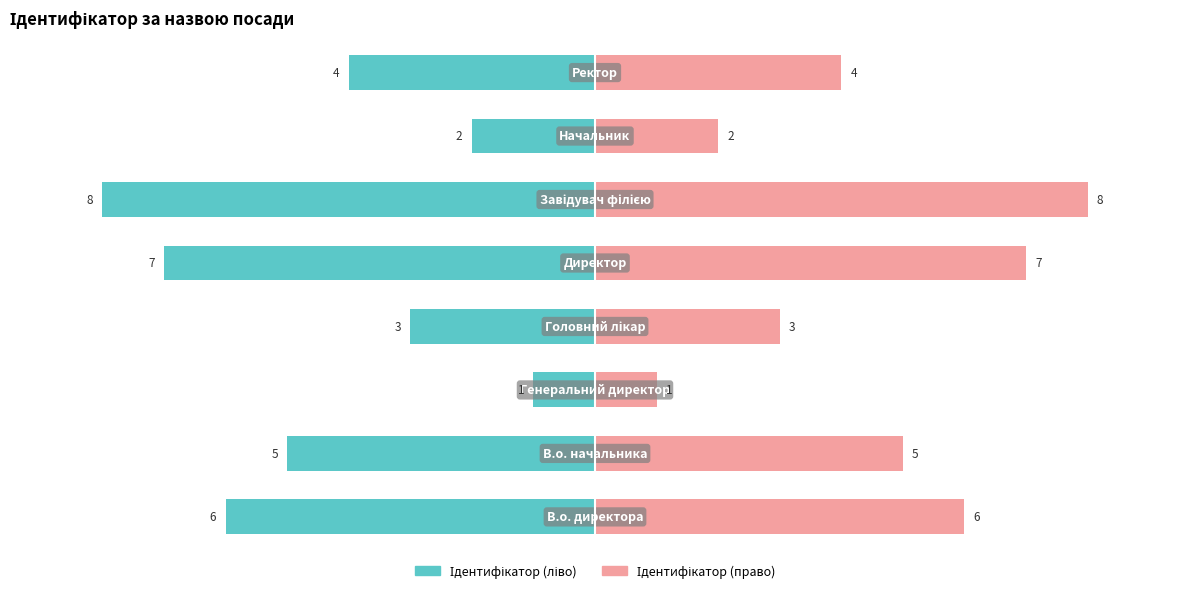

Reading left to right, extract all data points from this chart.

Ідентифікатор (ліво): 0=-6	1=-5	2=-1	3=-3	4=-7	5=-8	6=-2	7=-4
Ідентифікатор (право): 0=6	1=5	2=1	3=3	4=7	5=8	6=2	7=4